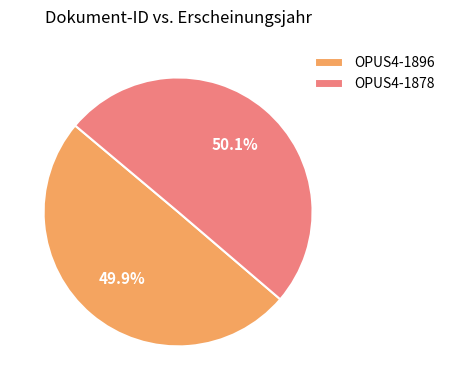

Does any single category account for the majority?

Yes